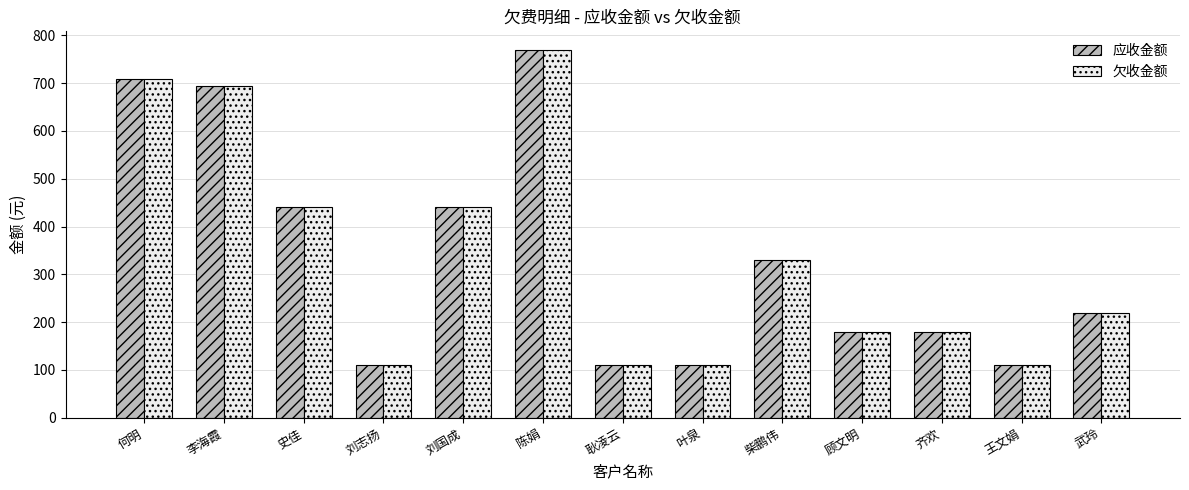

What is the sum of the 欠收金额 values at 武玲 and 齐欢?

398.8